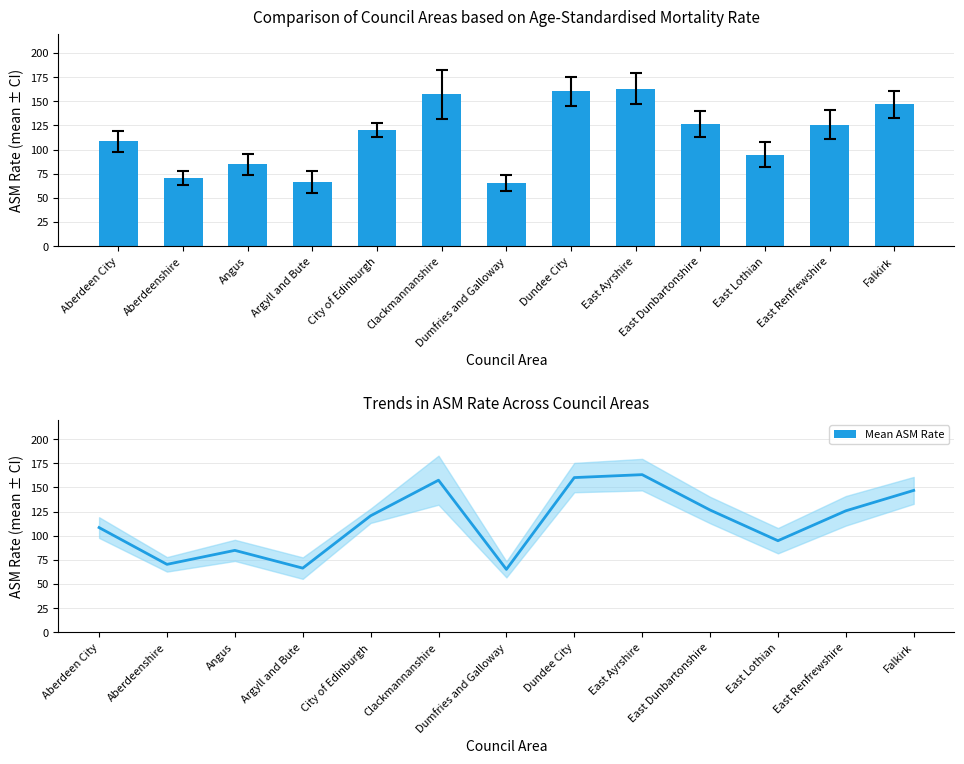

Reading left to right, list all the values displayed in this chart.

ASM Rate: Aberdeen City=108.4	Aberdeenshire=70.3	Angus=84.8	Argyll and Bute=66.4	City of Edinburgh=120.6	Clackmannanshire=157.4	Dumfries and Galloway=65.1	Dundee City=160.1	East Ayrshire=163.2	East Dunbartonshire=126.6	East Lothian=94.8	East Renfrewshire=125.7	Falkirk=146.9
Mean ASM Rate: Aberdeen City=108.4	Aberdeenshire=70.3	Angus=84.8	Argyll and Bute=66.4	City of Edinburgh=120.6	Clackmannanshire=157.4	Dumfries and Galloway=65.1	Dundee City=160.1	East Ayrshire=163.2	East Dunbartonshire=126.6	East Lothian=94.8	East Renfrewshire=125.7	Falkirk=146.9